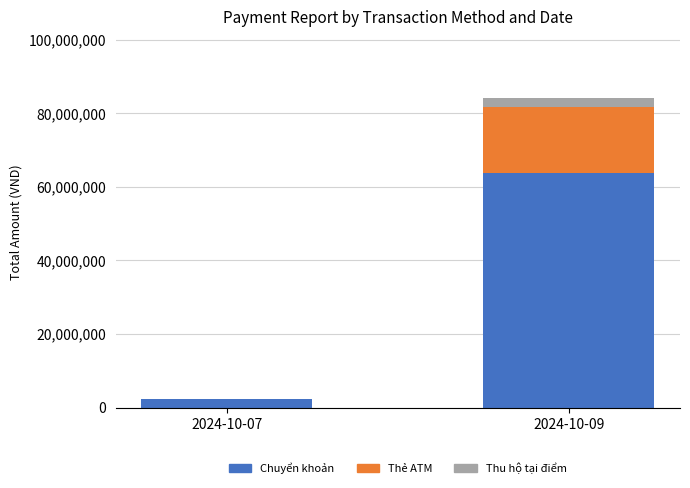

What is the sum of all Chuyển khoản values?

66175000